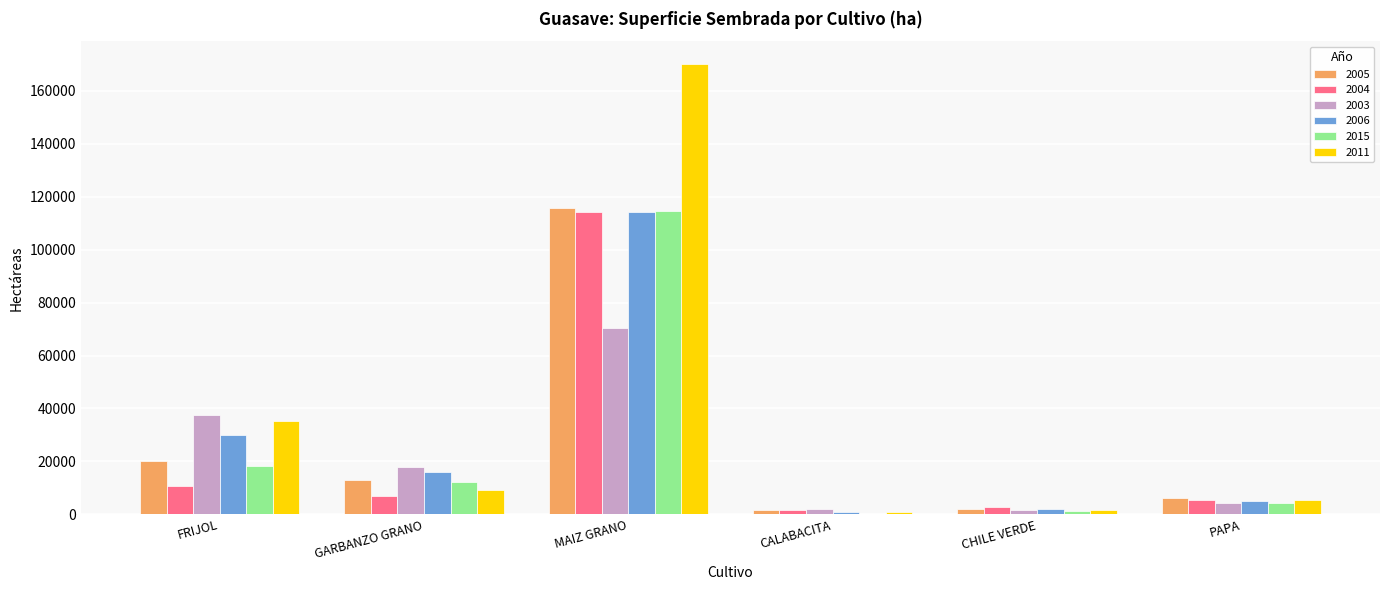

What is the sum of all 2004 values?

141636.0